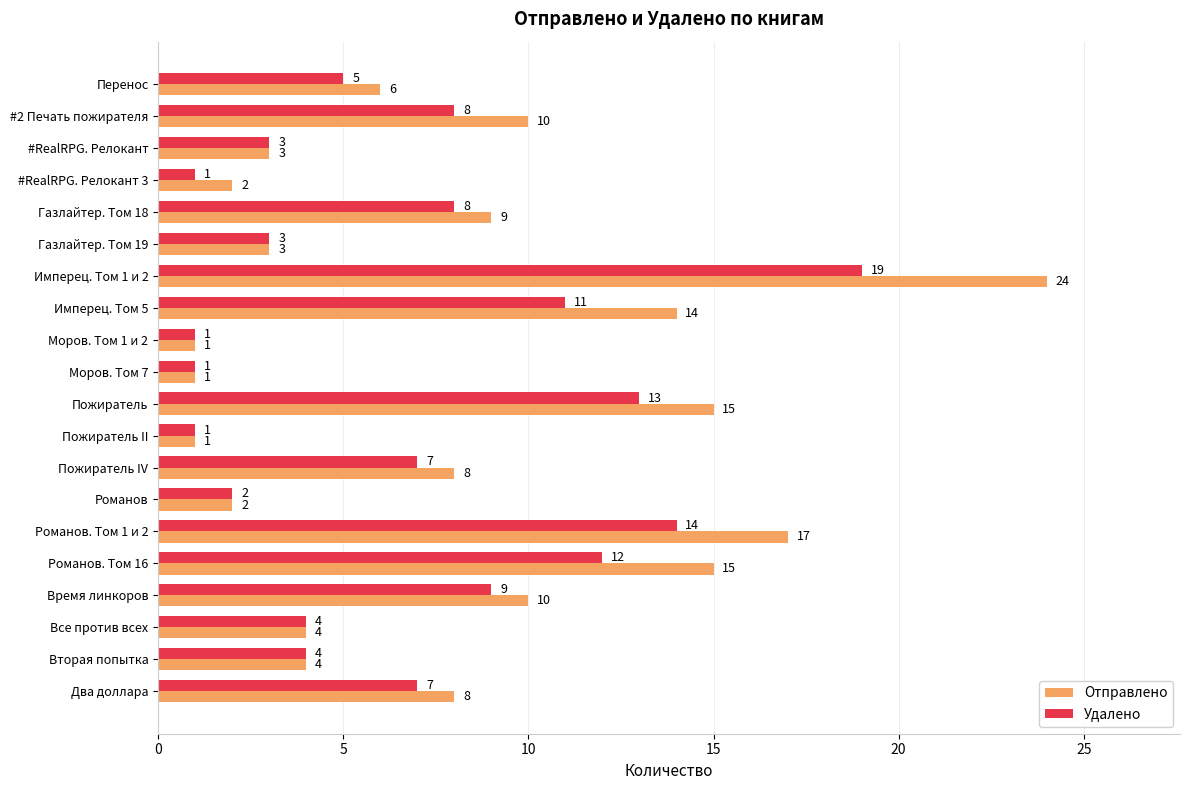

Is the value of Удалено at #2 Печать пожирателя greater than the value of Отправлено at Время линкоров?

No